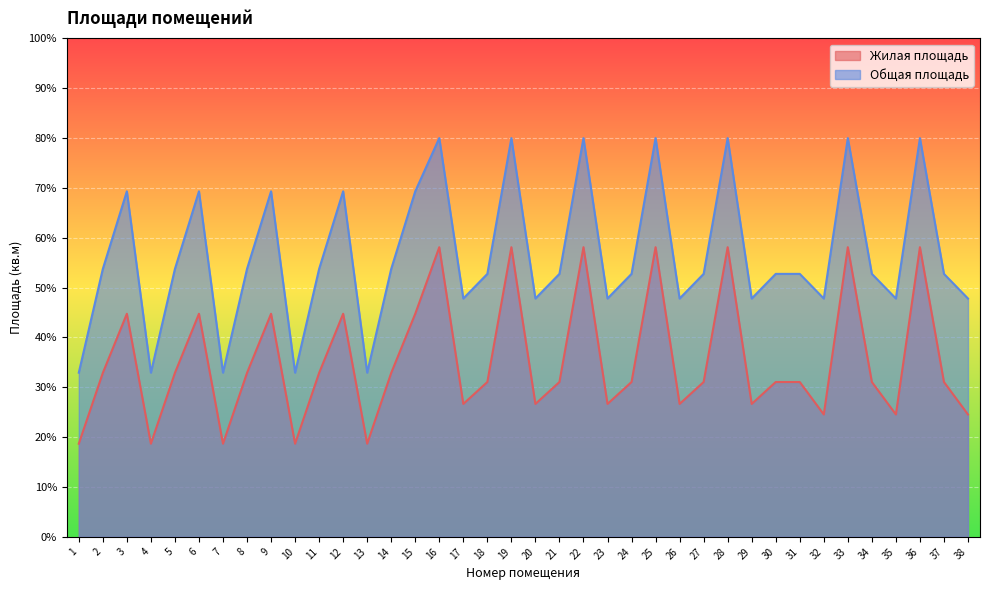

True or false: Общая площадь and Жилая площадь intersect in this chart.

False